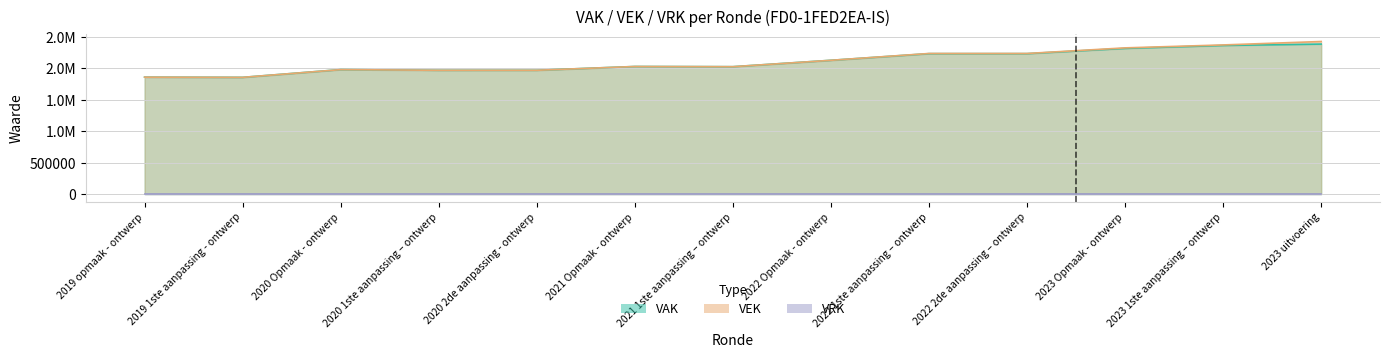

Which has a higher value, 2022 1ste aanpassing – ontwerp or 2020 Opmaak - ontwerp?

2022 1ste aanpassing – ontwerp